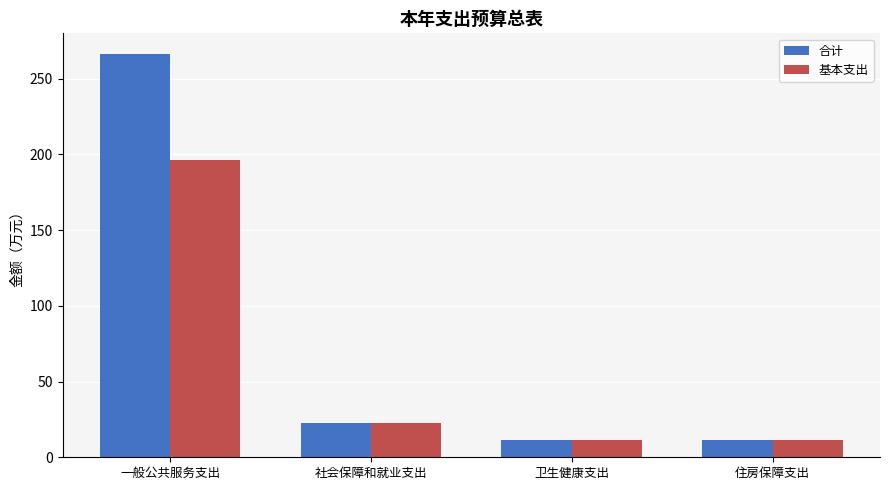

Count the number of categories in the chart.

4